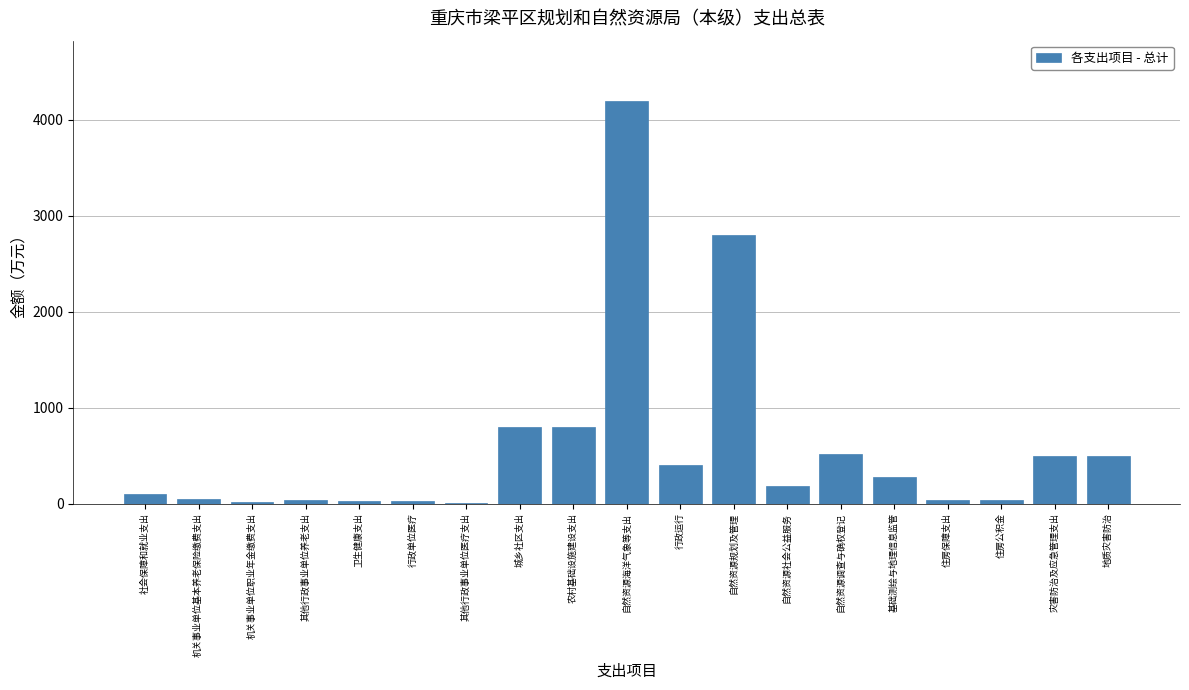

True or false: the data shows 187.8 at 自然资源社会公益服务.

True